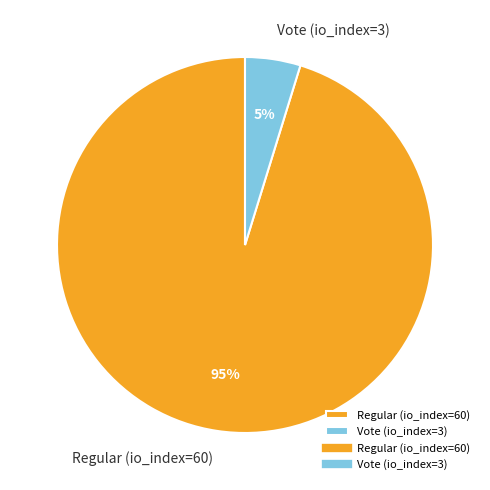

What is the majority slice?

Regular (io_index=60)